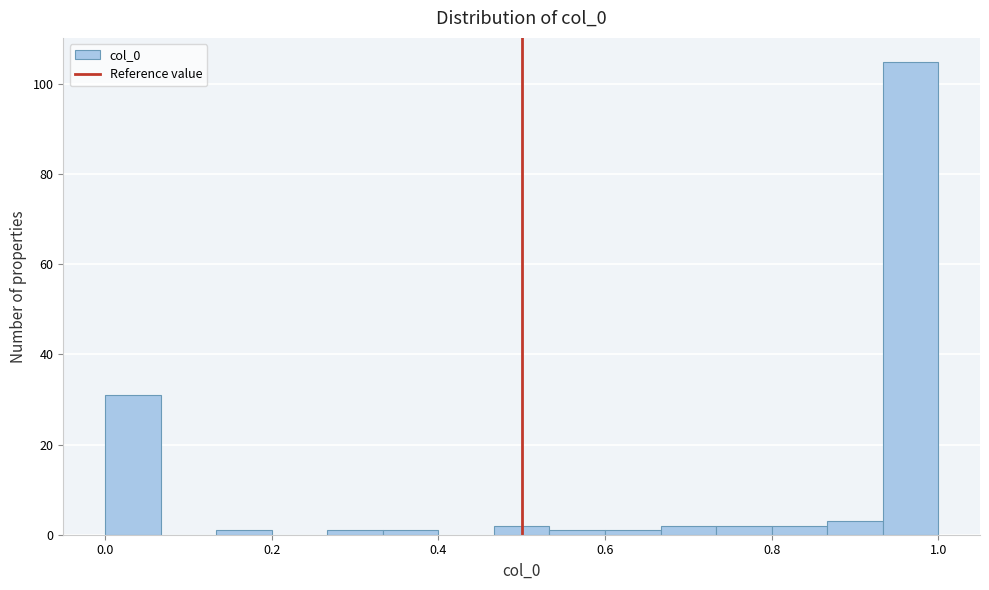

Read against the x-axis, roughly where is the centre of the tallest bar?

0.96